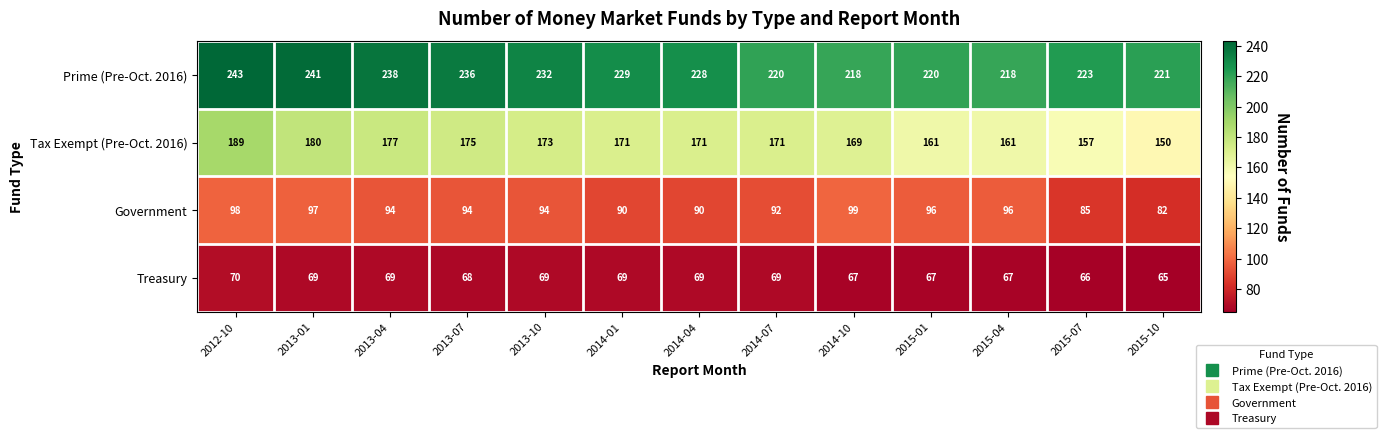

Read the Treasury value at 2013-04.

69